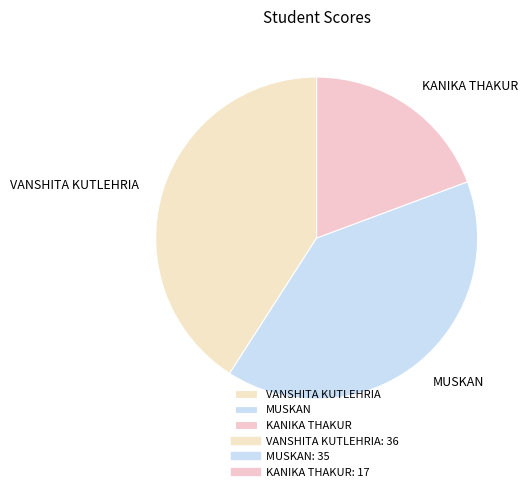

What is the smallest slice in the pie chart?

KANIKA THAKUR